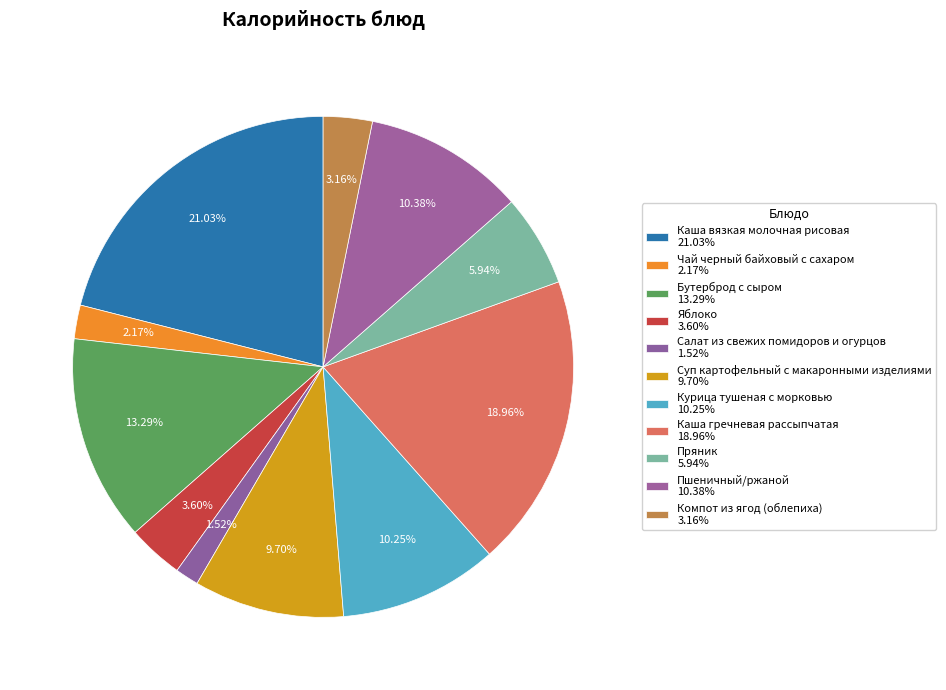

How many slices are in this pie chart?

11